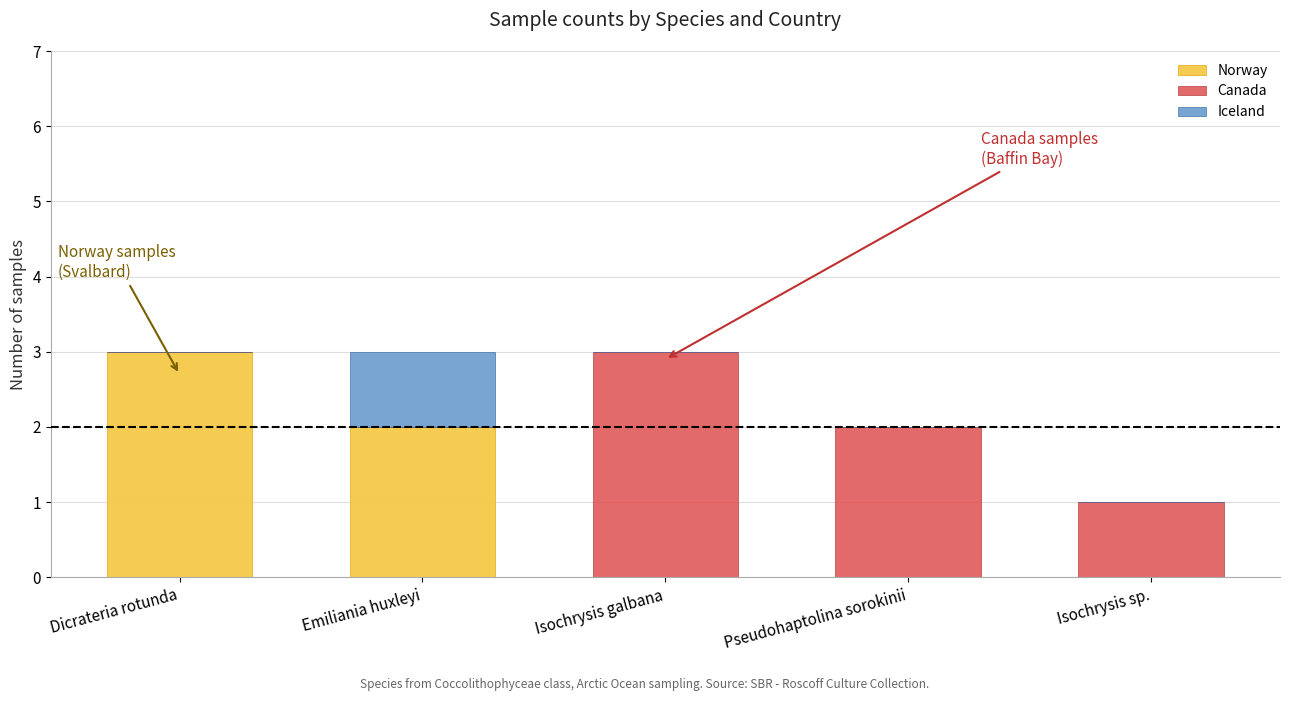

What is the highest value of the Norway series?

3